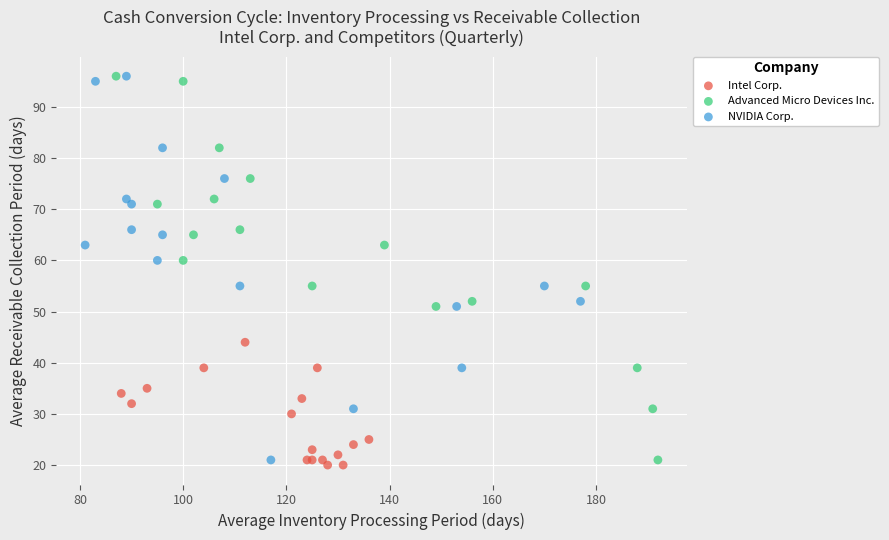

What are all the series names shown in the legend?

Intel Corp., Advanced Micro Devices Inc., NVIDIA Corp.